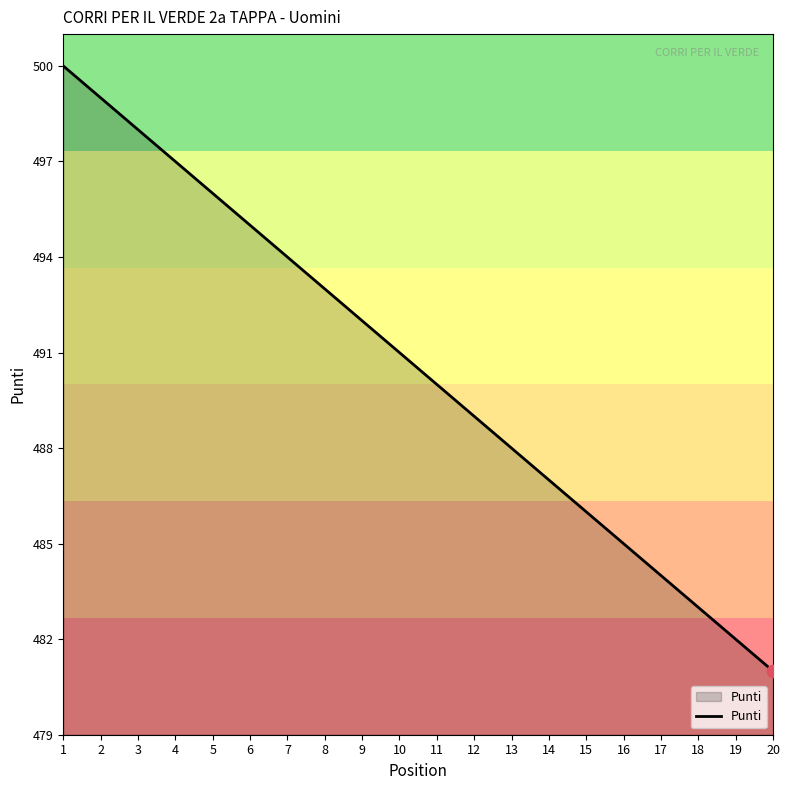

Approximately how many times larger is the value at 1 compared to 18?

1.0